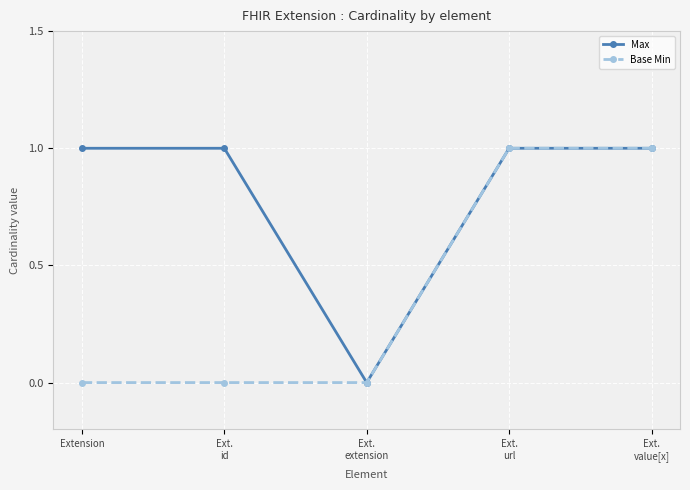

How many positive values does the Max series have?

4